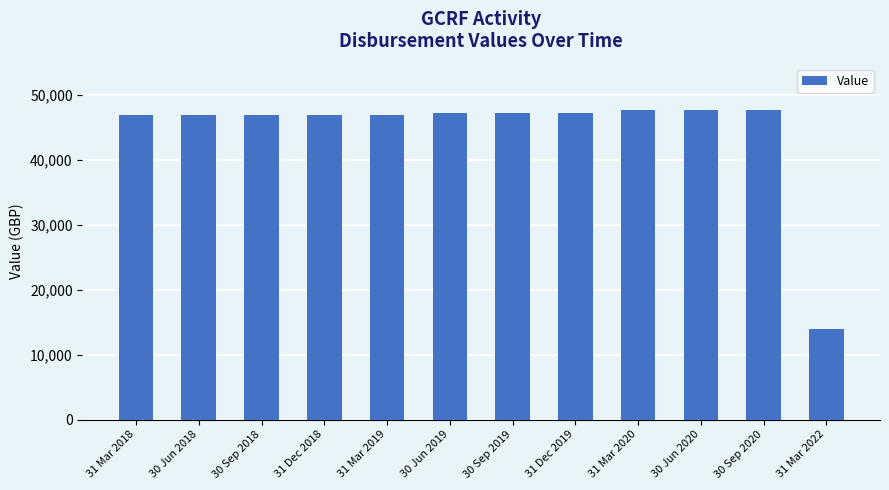

What is the greatest value displayed?

47647.4